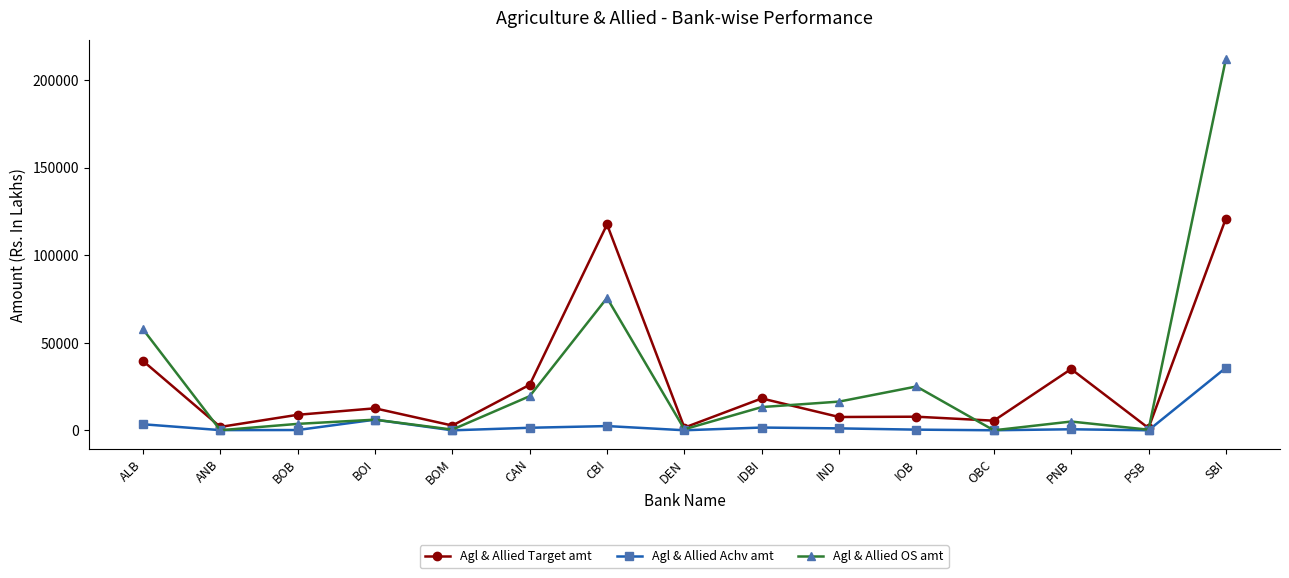

What is the label of the 4th point from the right?

OBC